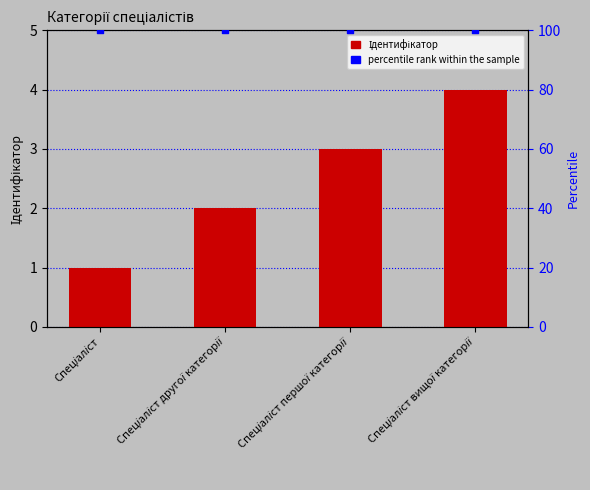

What is the total value across all series at Спеціаліст другої категорії?

102